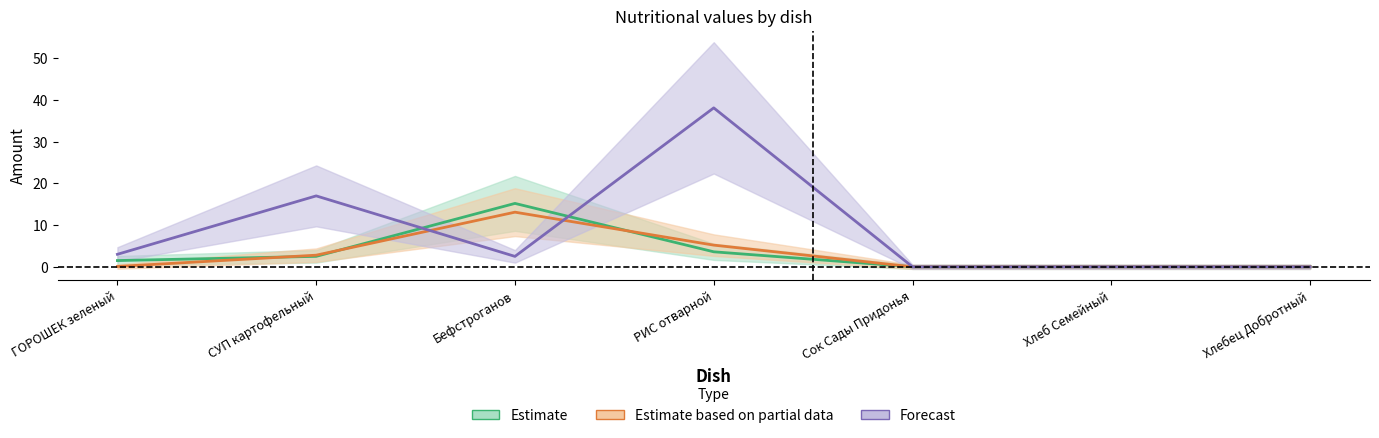

How many lines are shown in the chart?

3